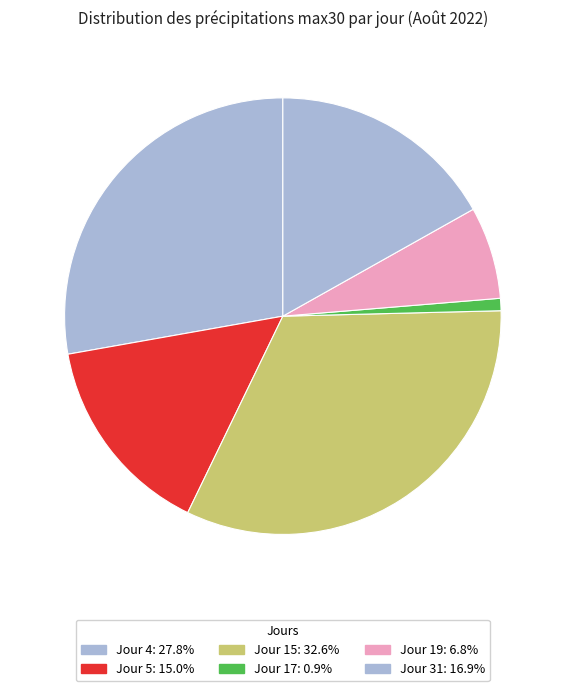

Count the number of slices in the pie.

6